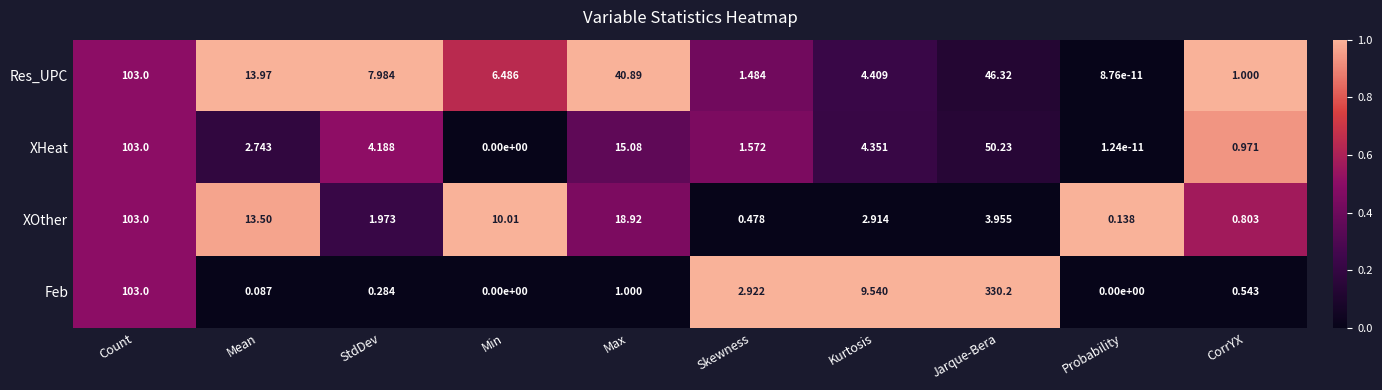

How many distinct data groups are displayed?

4